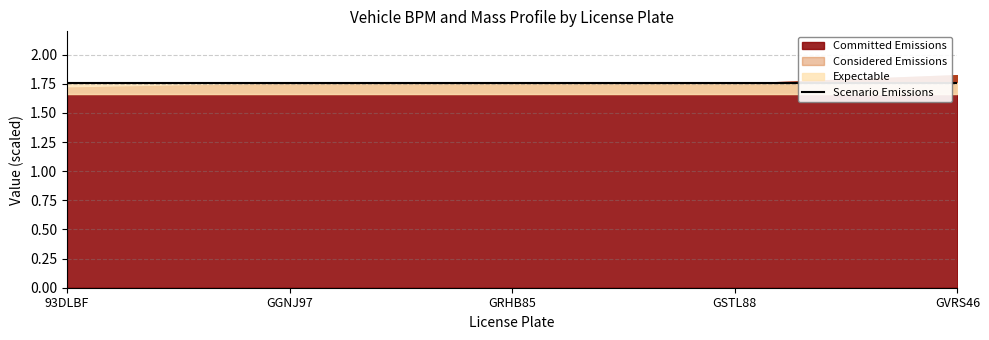

True or false: Committed Emissions and Expectable intersect in this chart.

False